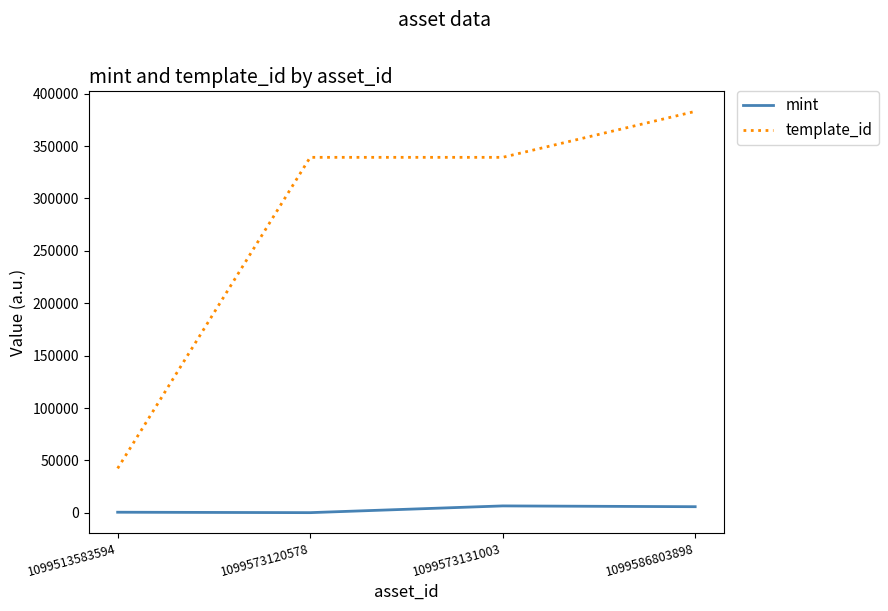

List the series in order of their peak value, lowest first.

mint, template_id